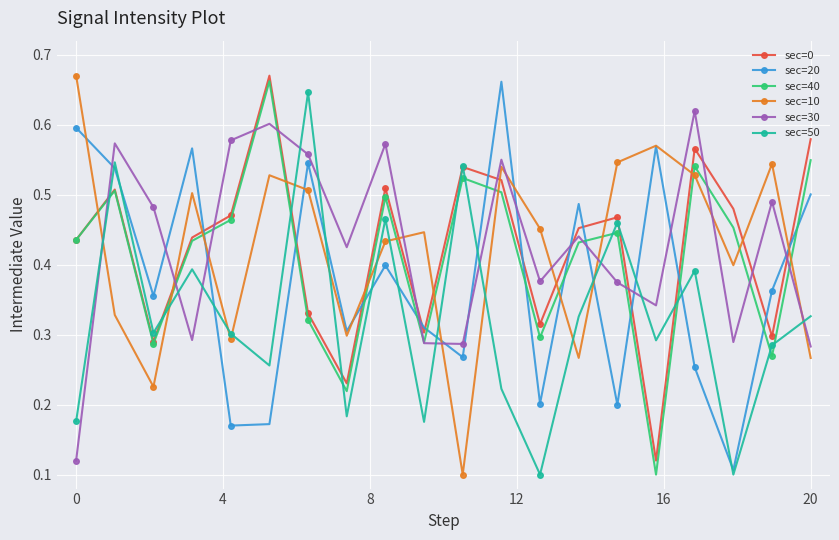

At how many categories does at least one series exceed 0?

20